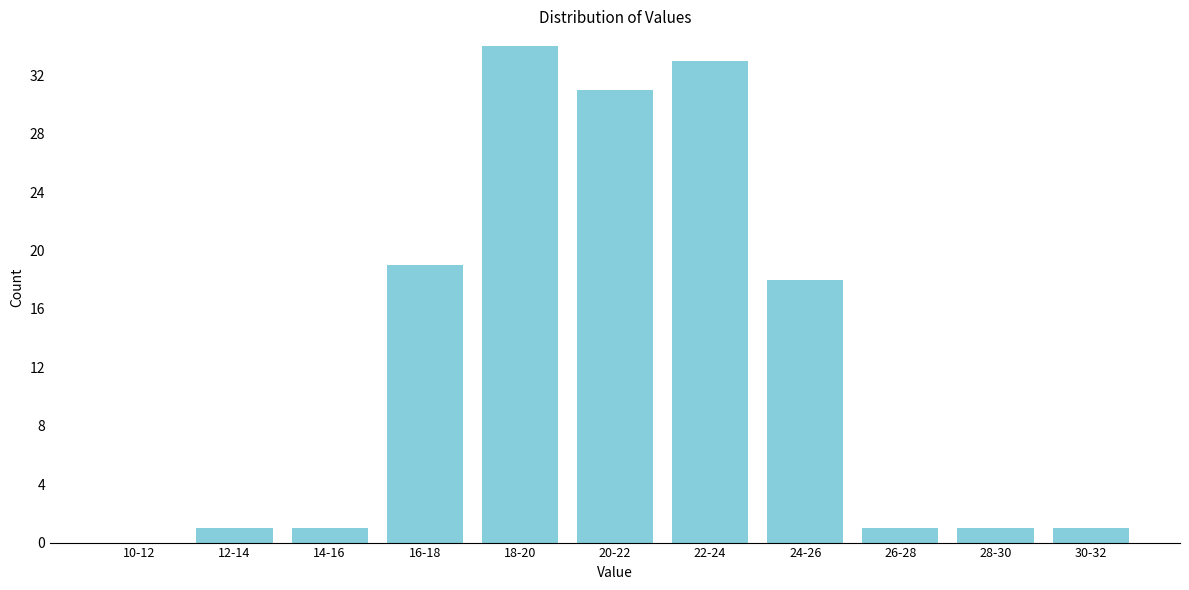

Reading right to left, extract all data points from this chart.

30-32=1	28-30=1	26-28=1	24-26=18	22-24=33	20-22=31	18-20=34	16-18=19	14-16=1	12-14=1	10-12=0